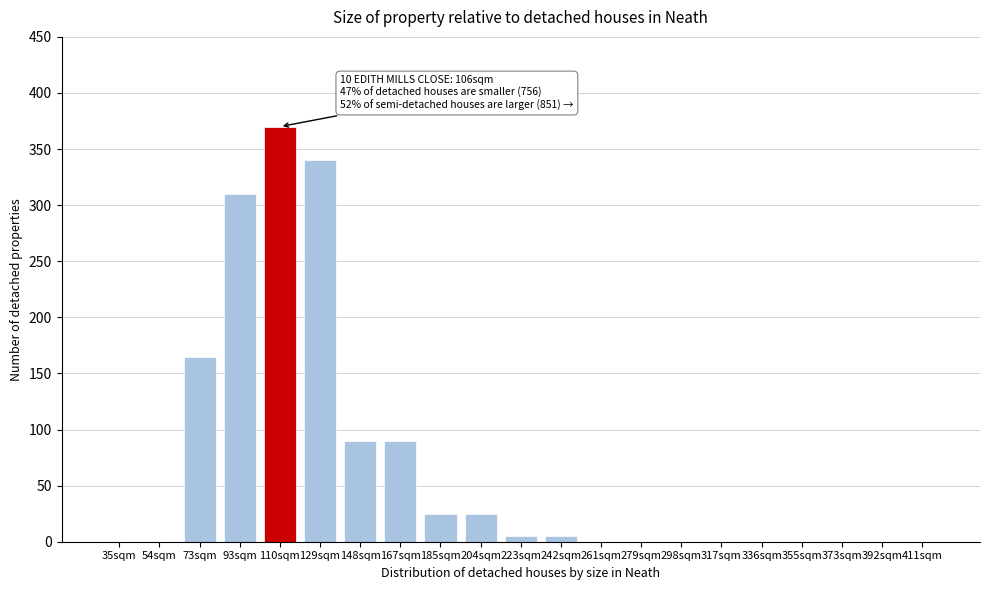

Reading left to right, what are all the values shown in this chart?

35sqm=0	54sqm=0	73sqm=165	93sqm=310	110sqm=370	129sqm=340	148sqm=90	167sqm=90	185sqm=25	204sqm=25	223sqm=5	242sqm=5	261sqm=0	279sqm=0	298sqm=0	317sqm=0	336sqm=0	355sqm=0	373sqm=0	392sqm=0	411sqm=0